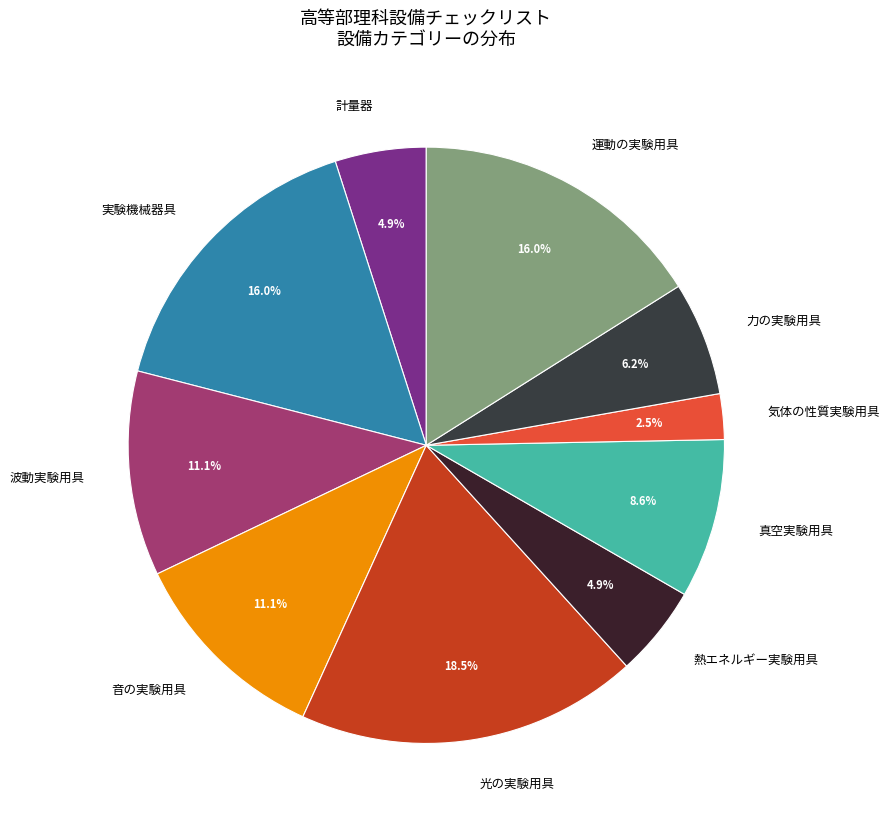

How many segments does this pie chart have?

10